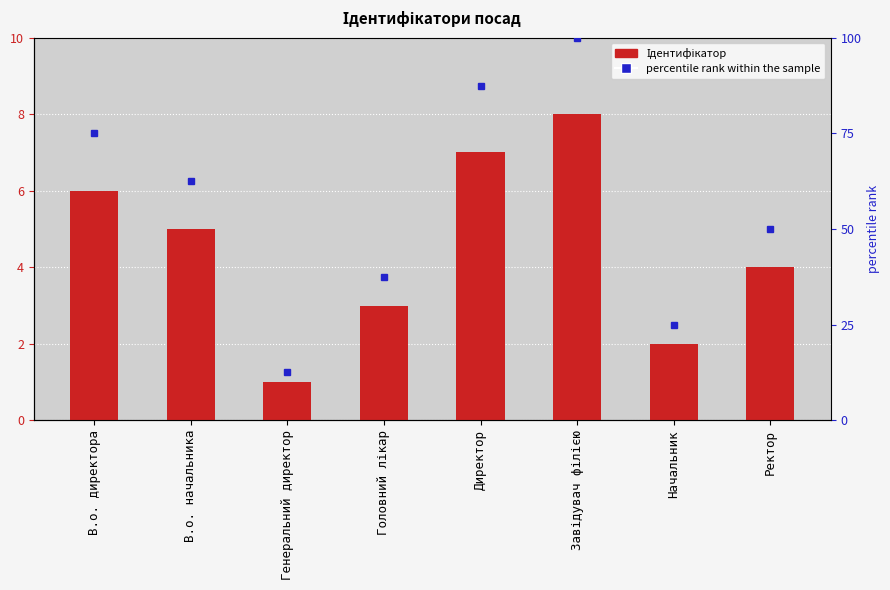

How many values are between 3 and 7?

5